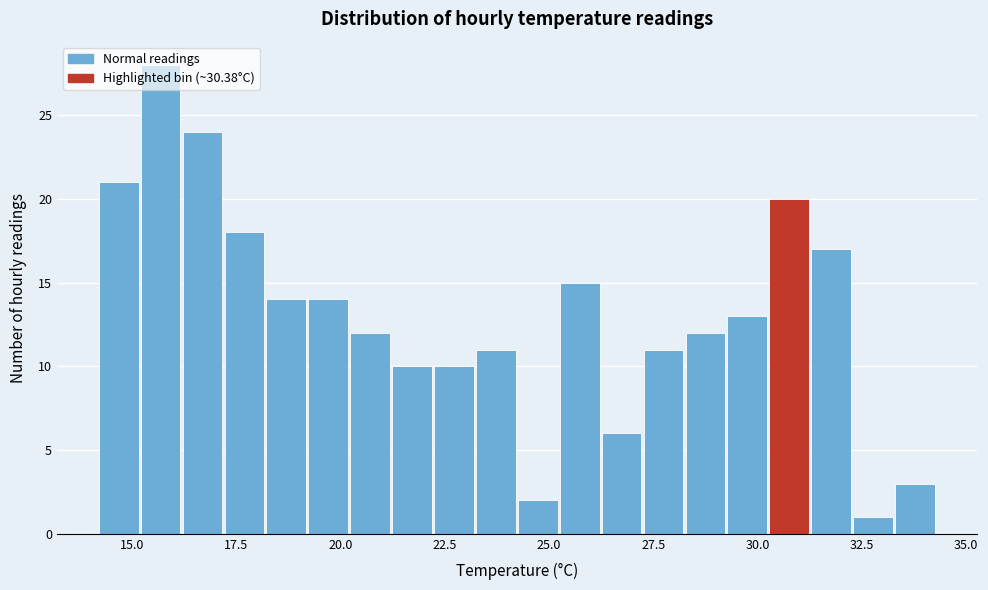

Around what value on the x-axis is the tallest bar? Give the approximate position of its centre, as read against the axis.

15.5